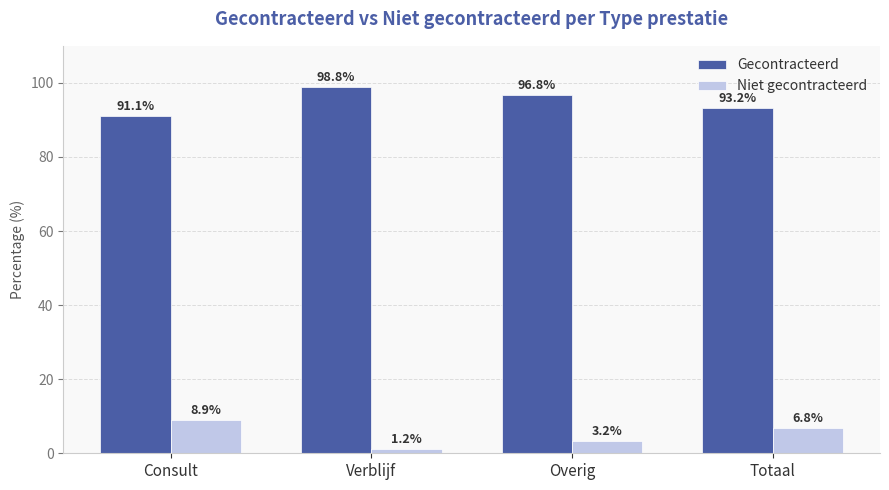

Which category has the lowest value across all series?

Verblijf